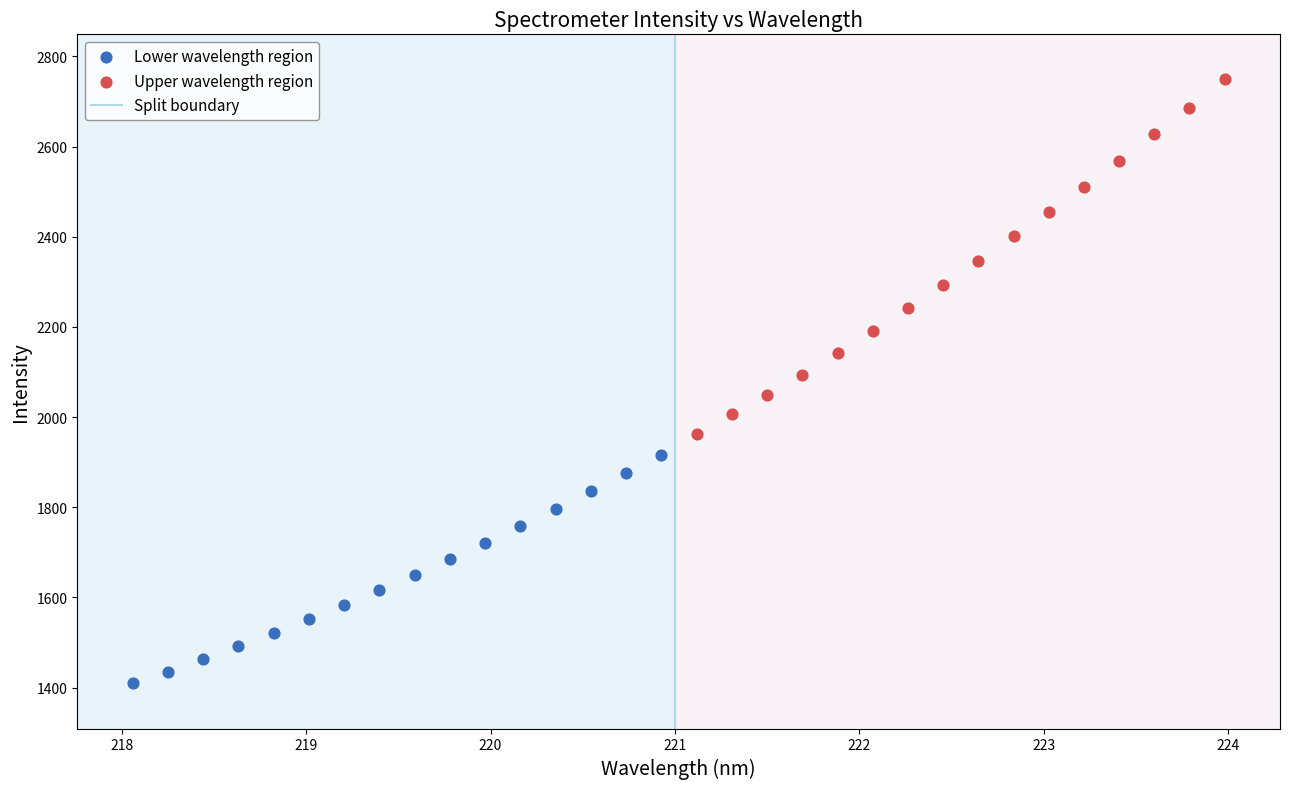

Which series contains the lowest Y value?

Lower wavelength region